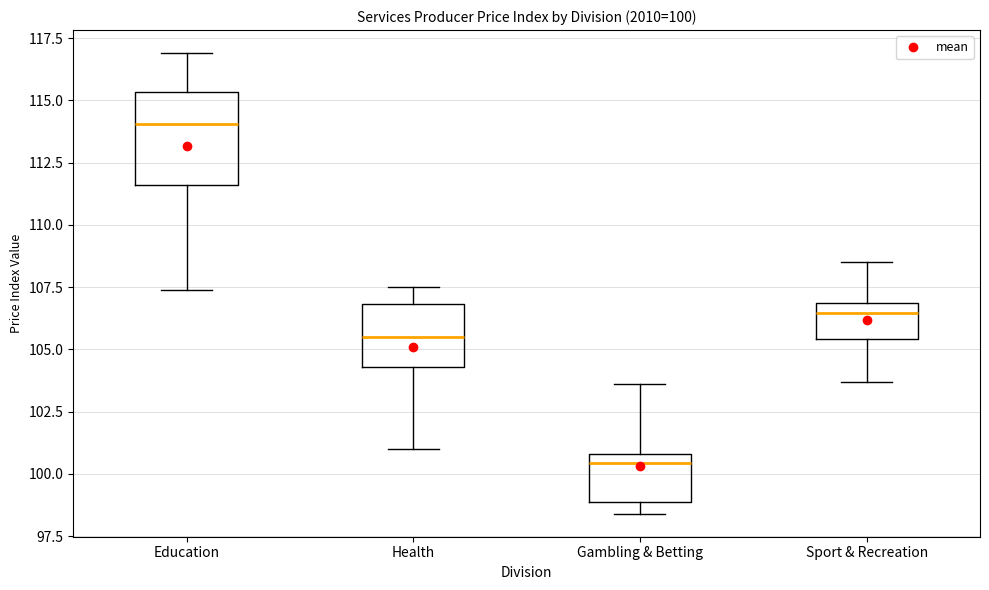

Which box is the tallest, from its lower edge to its upper edge?

Education